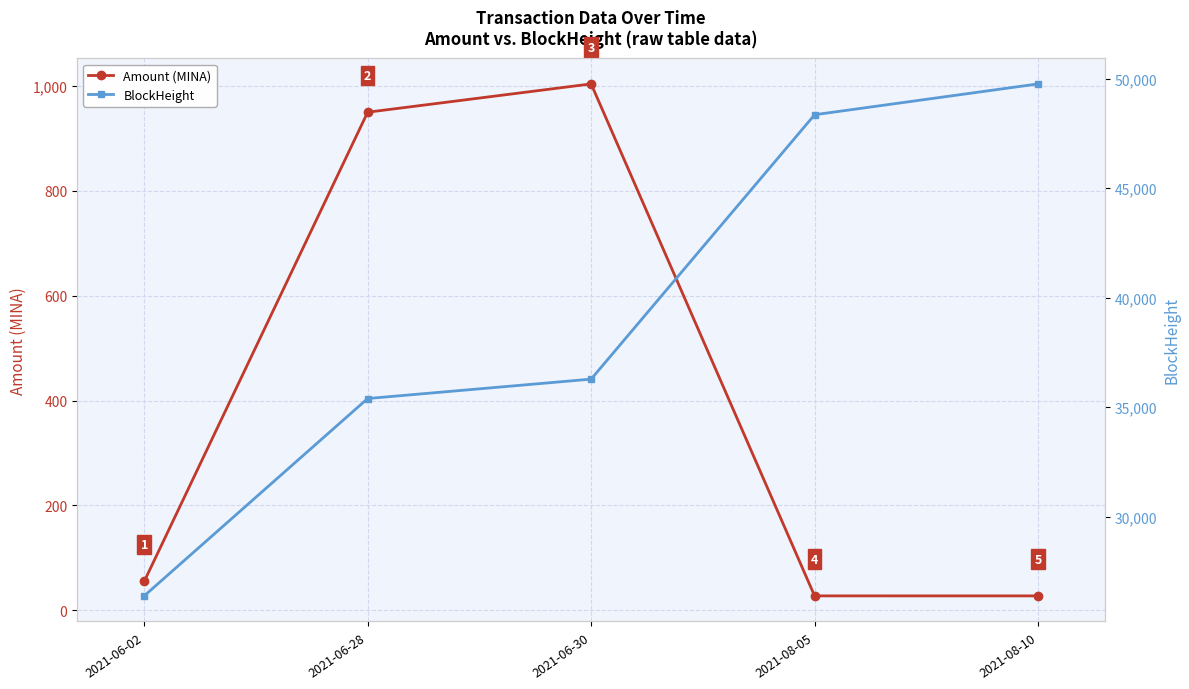

At 2021-06-28, list the series in order from largest to smallest.

BlockHeight, Amount (MINA)